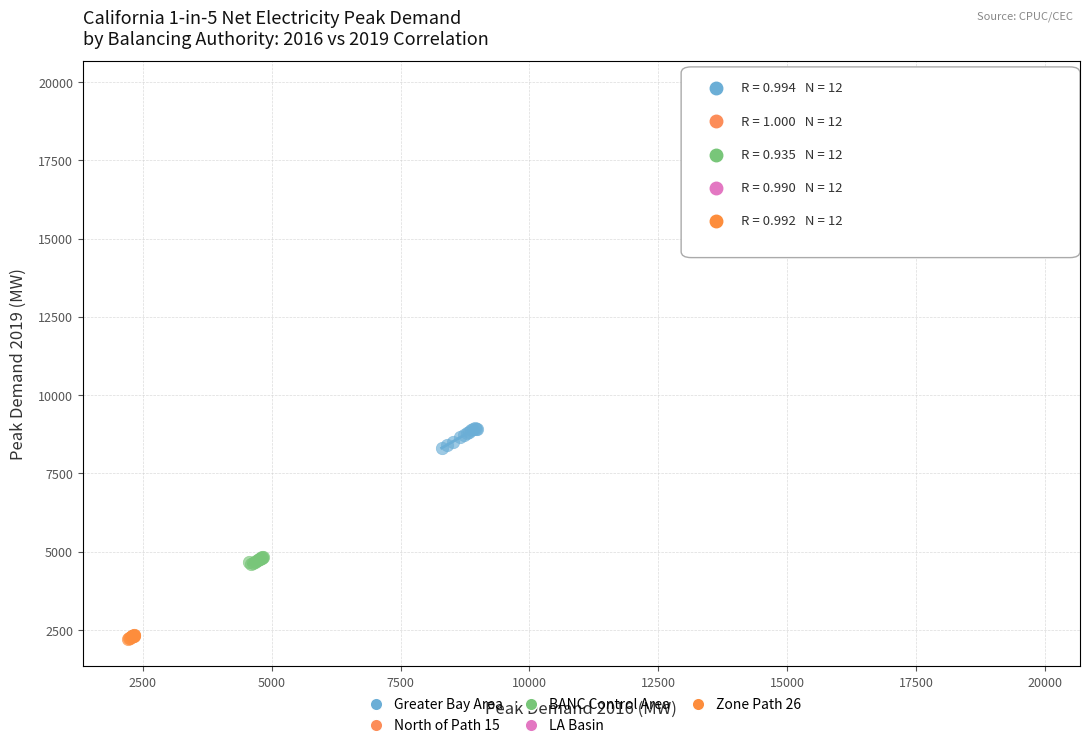

Which series contains the lowest Y value?

Zone Path 26